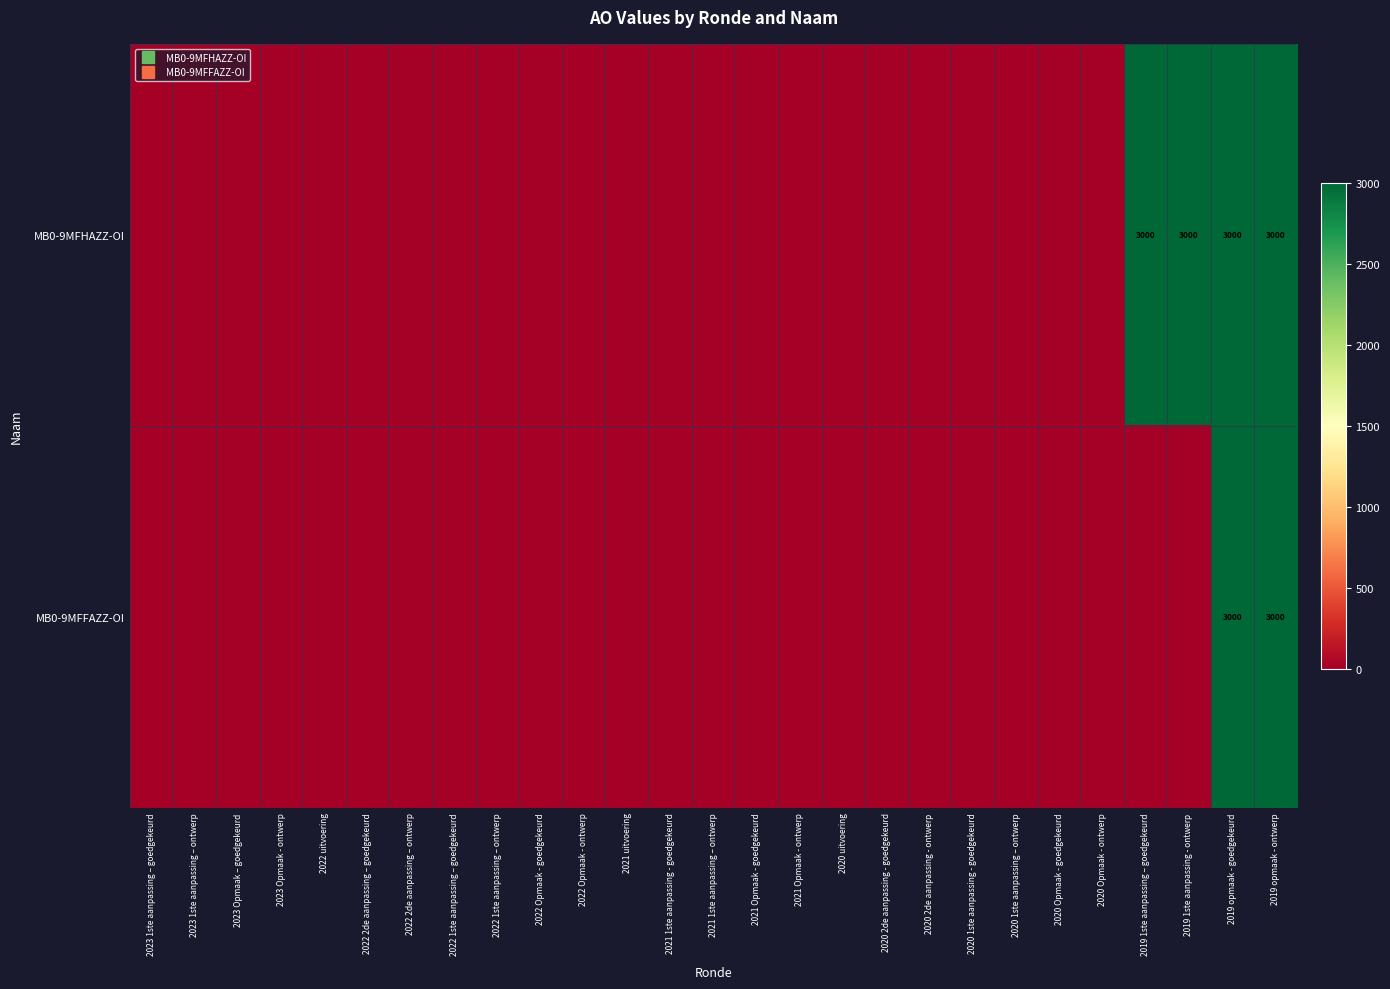

Which series has the largest total across all categories?

MB0-9MFHAZZ-OI